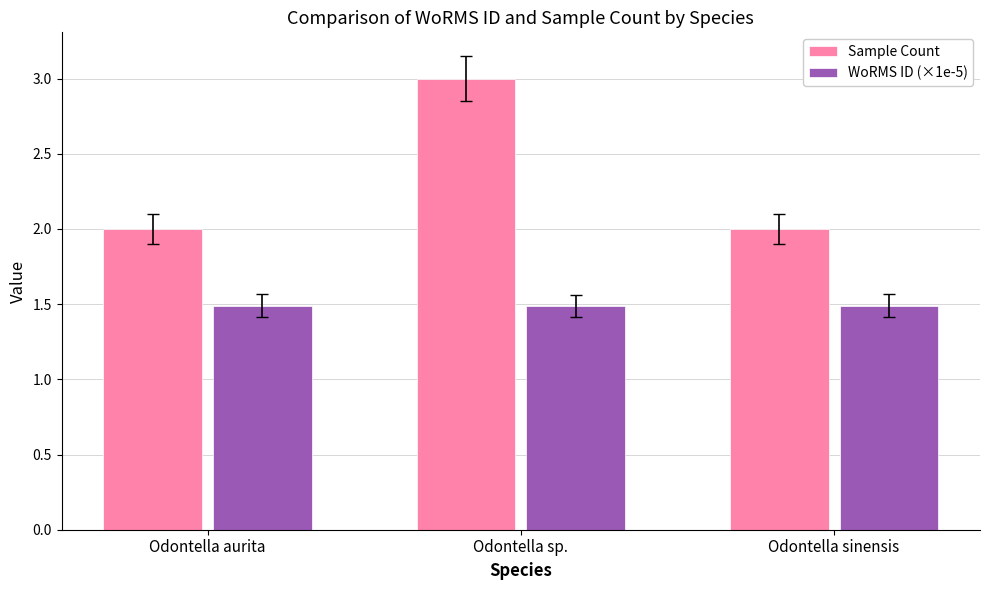

Reading right to left, list all the values displayed in this chart.

Sample Count: 2.0	3.0	2.0
WoRMS ID (×1e-5): 1.5	1.5	1.5